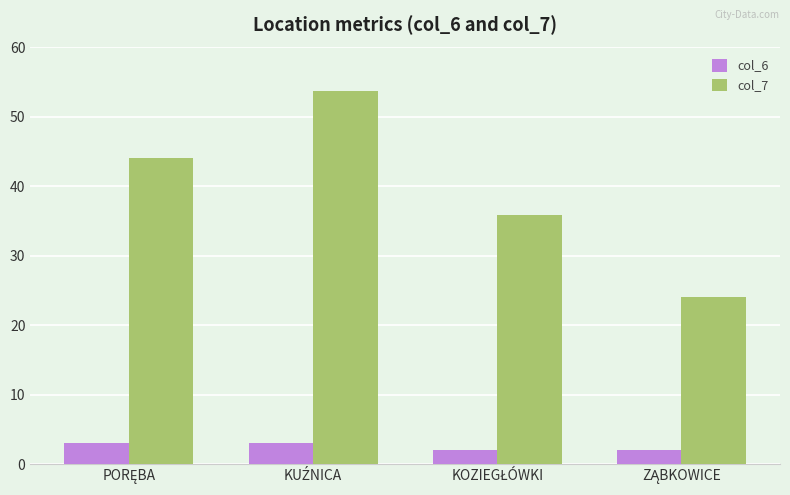

What is the minimum value for col_6?

2.0